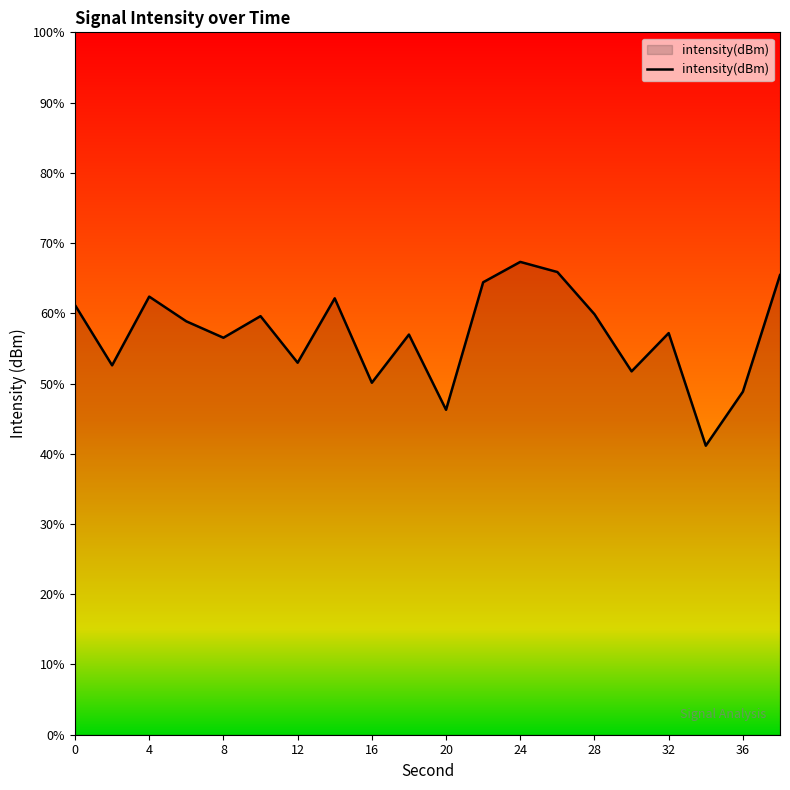

What is the minimum value shown in the chart?

41.1